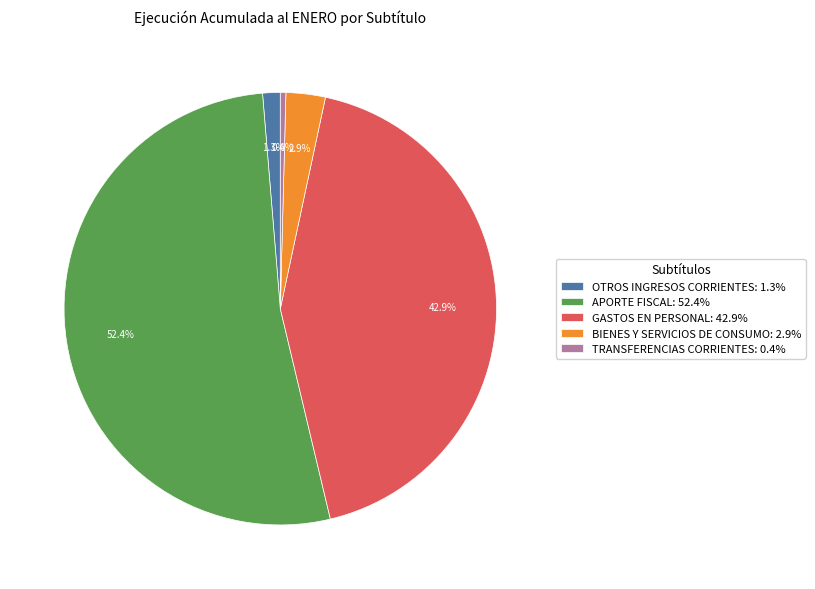

Between OTROS INGRESOS CORRIENTES: 1.3% and TRANSFERENCIAS CORRIENTES: 0.4%, which is larger?

OTROS INGRESOS CORRIENTES: 1.3%